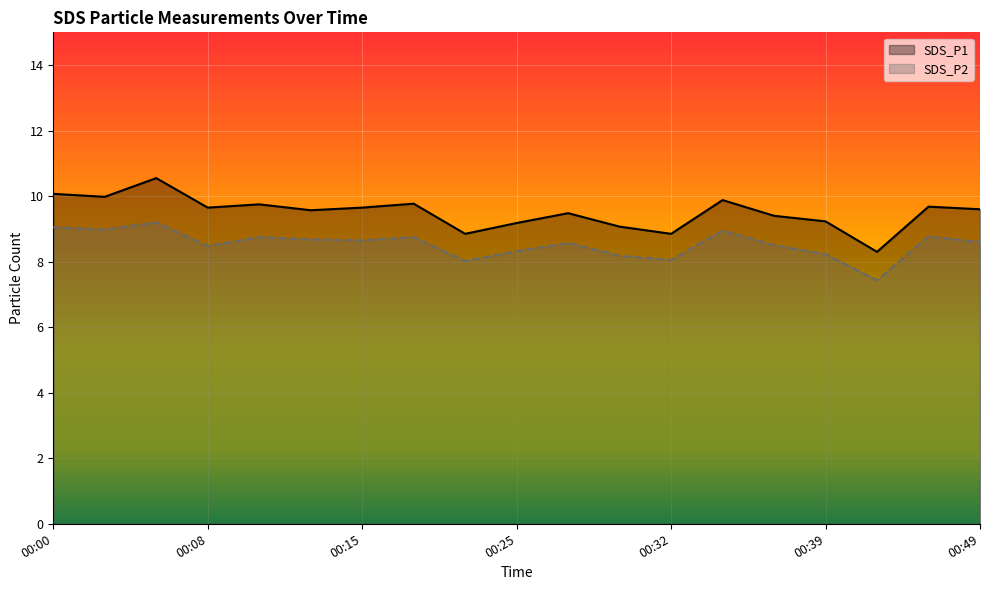

What is the total value across all series at 00:08?

18.1